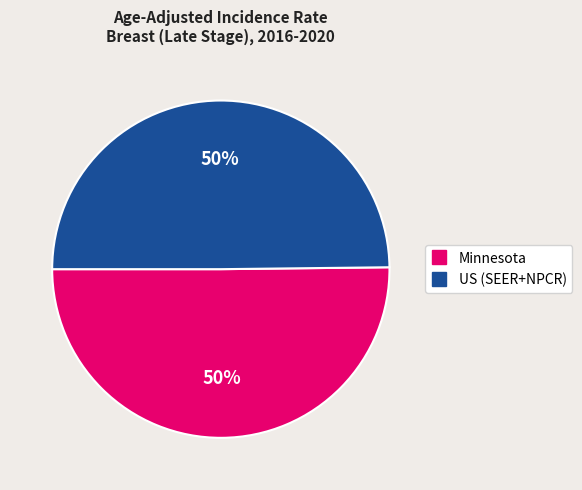

What is the ratio of the value at US (SEER+NPCR) to the value at Minnesota?

1.0